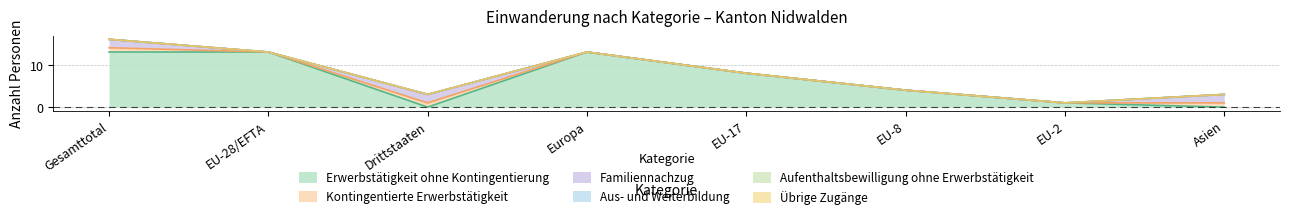

Reading left to right, transcribe all the data shown in this chart.

Erwerbstätigkeit ohne Kontingentierung: Gesamttotal=13	EU-28/EFTA=13	Drittstaaten=0	Europa=13	EU-17=8	EU-8=4	EU-2=1	Asien=0
Kontingentierte Erwerbstätigkeit: Gesamttotal=1	EU-28/EFTA=0	Drittstaaten=1	Europa=0	EU-17=0	EU-8=0	EU-2=0	Asien=1
Familiennachzug: Gesamttotal=2	EU-28/EFTA=0	Drittstaaten=2	Europa=0	EU-17=0	EU-8=0	EU-2=0	Asien=2
Aus- und Weiterbildung: Gesamttotal=0	EU-28/EFTA=0	Drittstaaten=0	Europa=0	EU-17=0	EU-8=0	EU-2=0	Asien=0
Aufenthaltsbewilligung ohne Erwerbstätigkeit: Gesamttotal=0	EU-28/EFTA=0	Drittstaaten=0	Europa=0	EU-17=0	EU-8=0	EU-2=0	Asien=0
Übrige Zugänge: Gesamttotal=0	EU-28/EFTA=0	Drittstaaten=0	Europa=0	EU-17=0	EU-8=0	EU-2=0	Asien=0